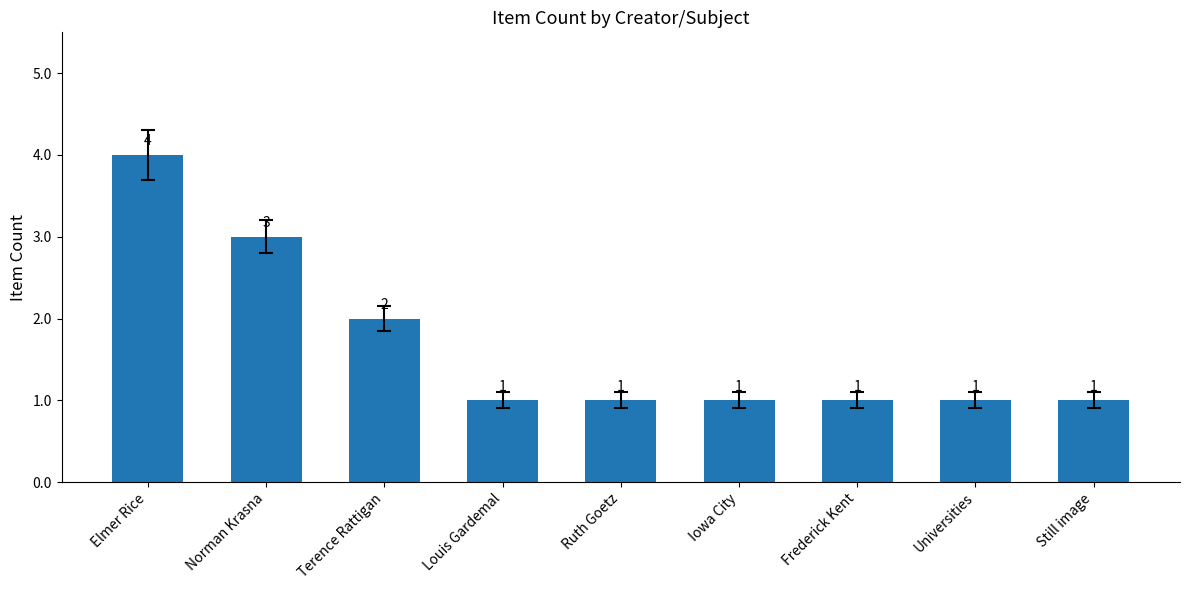

Which category has the highest value across all series?

Elmer Rice